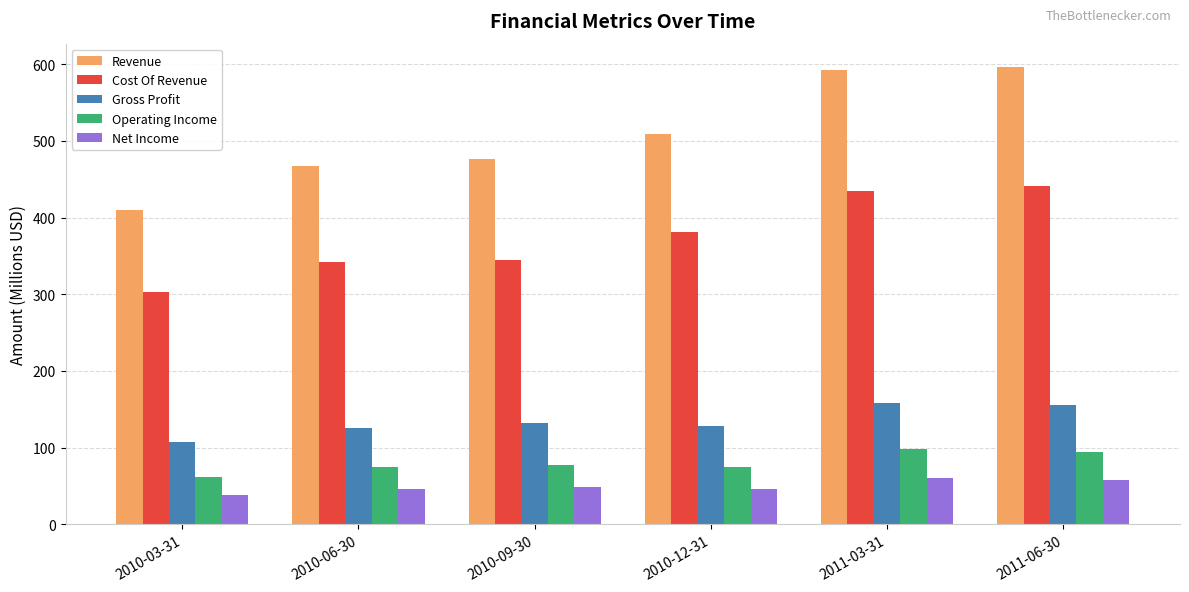

Is the value of Cost Of Revenue at 2011-03-31 greater than the value of Gross Profit at 2011-06-30?

Yes